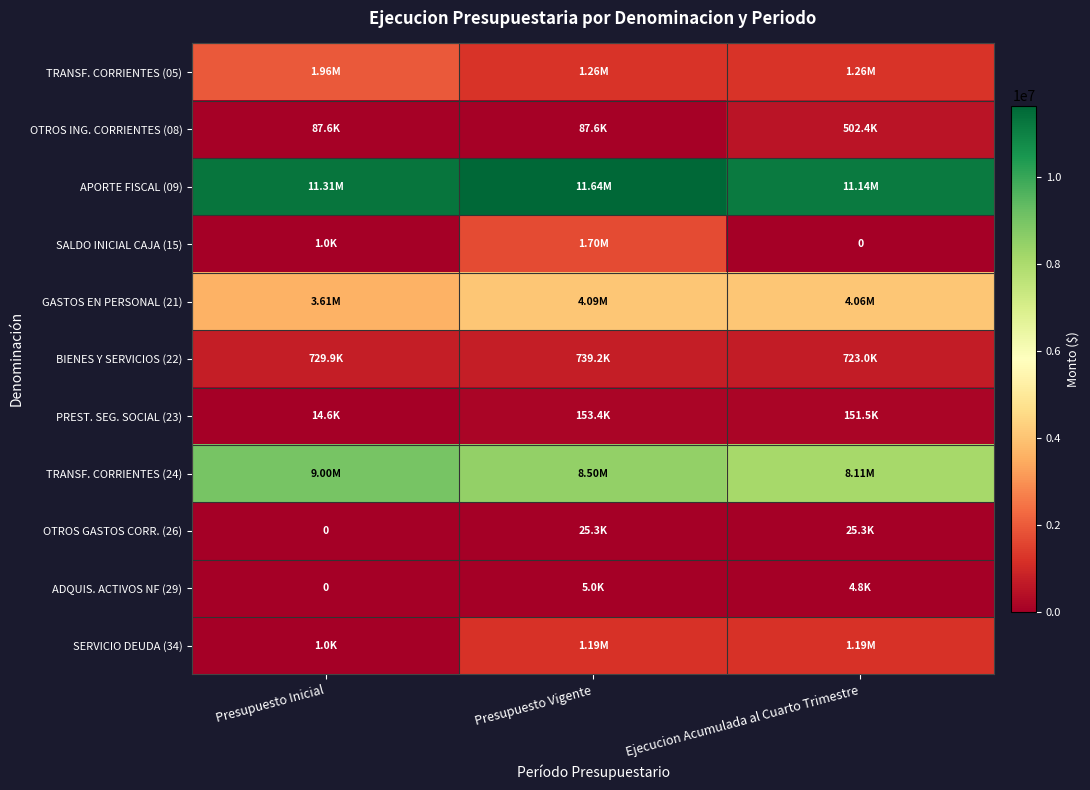

What is the minimum value for TRANSF. CORRIENTES (05)?

1263940